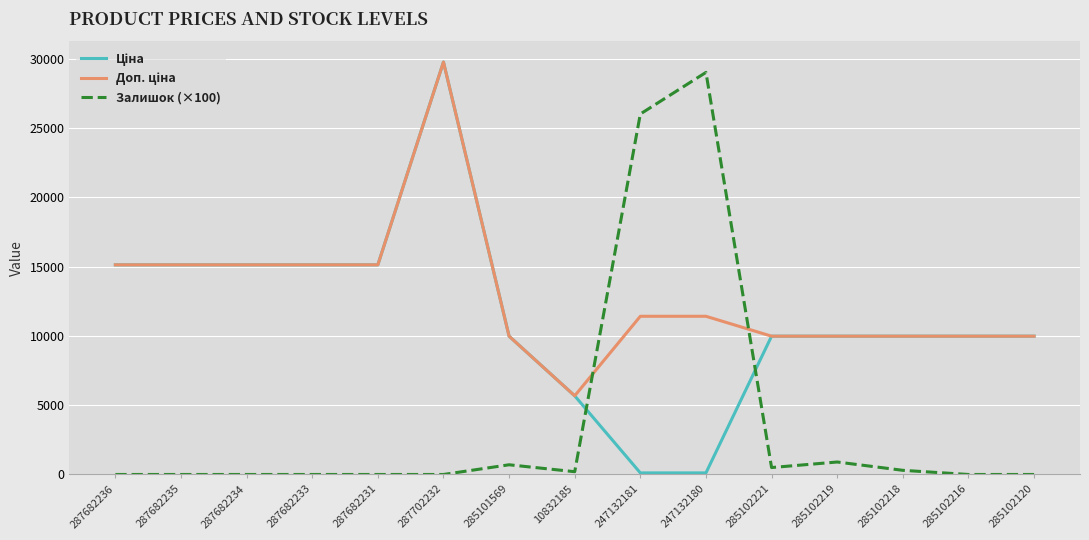

What is the total value across all series at 287682235?

30240.0